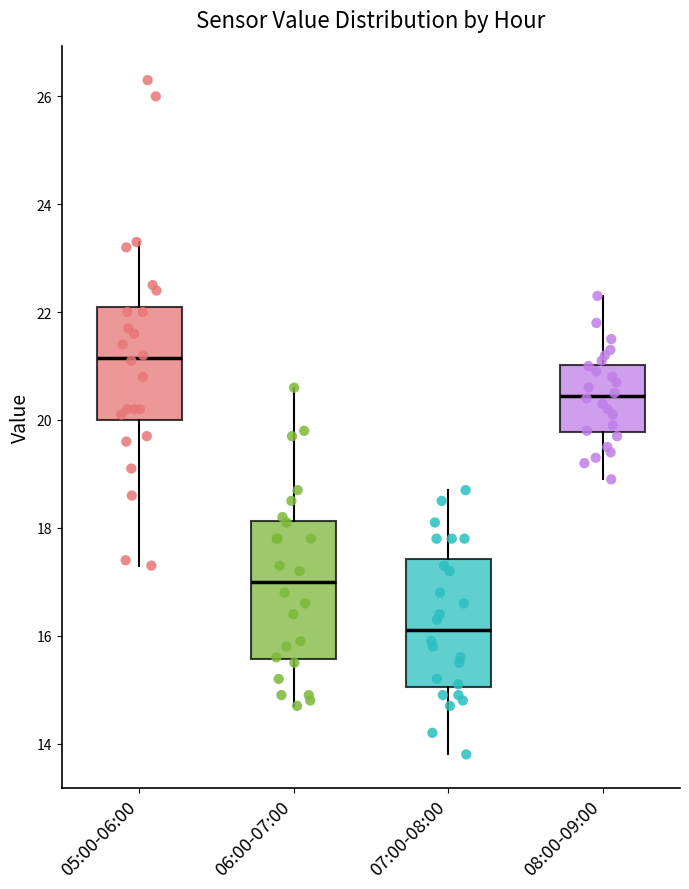

Reading left to right, read every box against the y-axis: the position of its median line, the range the box covers, and the ends of its whiskers. The values are not printed on the chart, so give them approximately, as read against the axis.

05:00-06:00: median 21.2, box 20.0 to 22.2, whiskers 17.4 to 23.4
06:00-07:00: median 17.0, box 15.6 to 18.2, whiskers 14.8 to 20.6
07:00-08:00: median 16.2, box 15.0 to 17.4, whiskers 13.8 to 18.8
08:00-09:00: median 20.4, box 19.8 to 21.0, whiskers 19.0 to 22.4